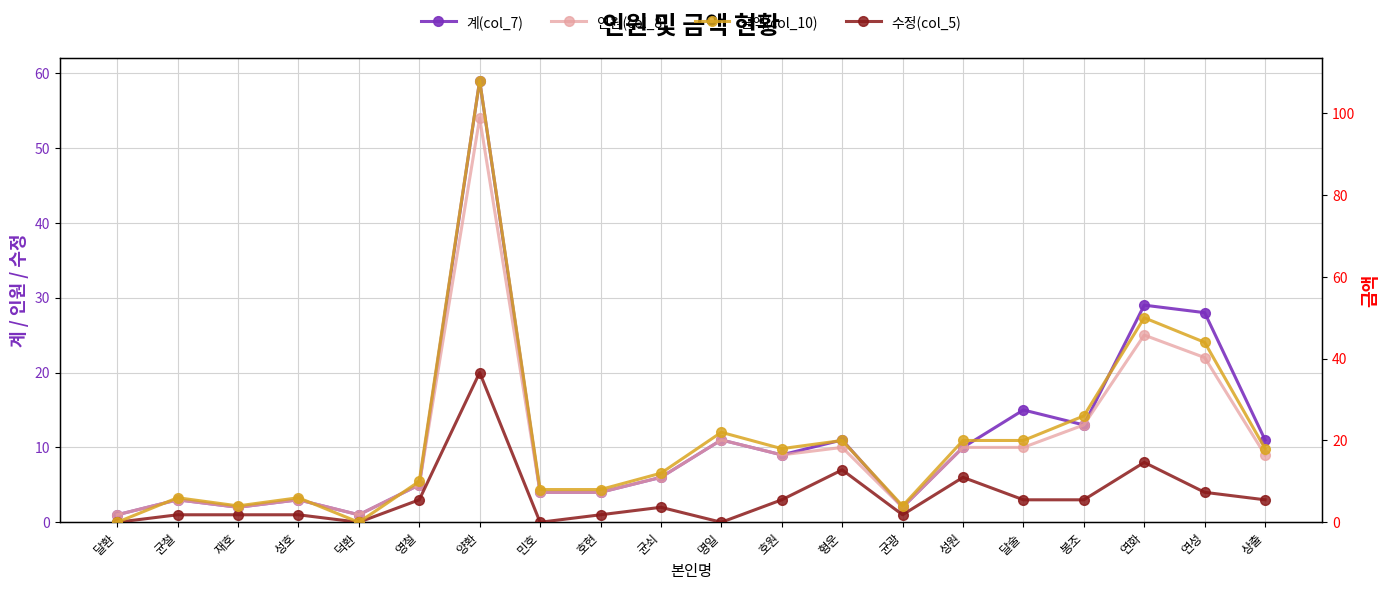

Does the chart have visible grid lines?

Yes